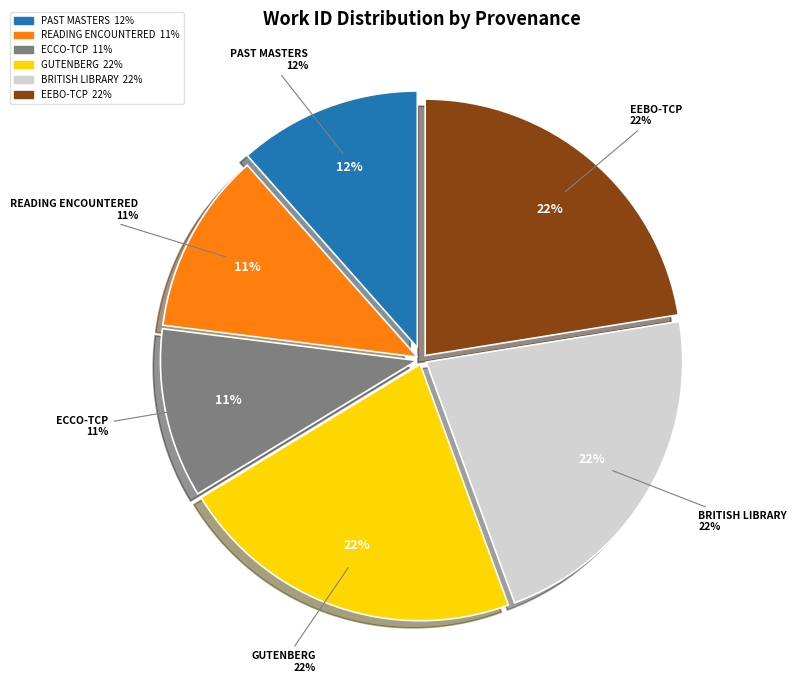

What percentage is NOT represented by Searching in Gutenberg?

78.1%